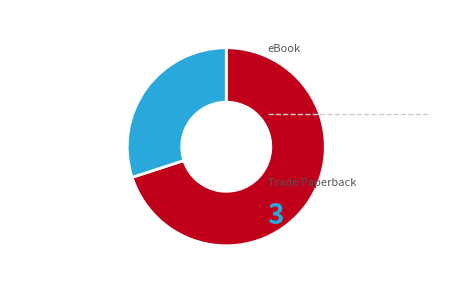

Does any single category account for the majority?

Yes